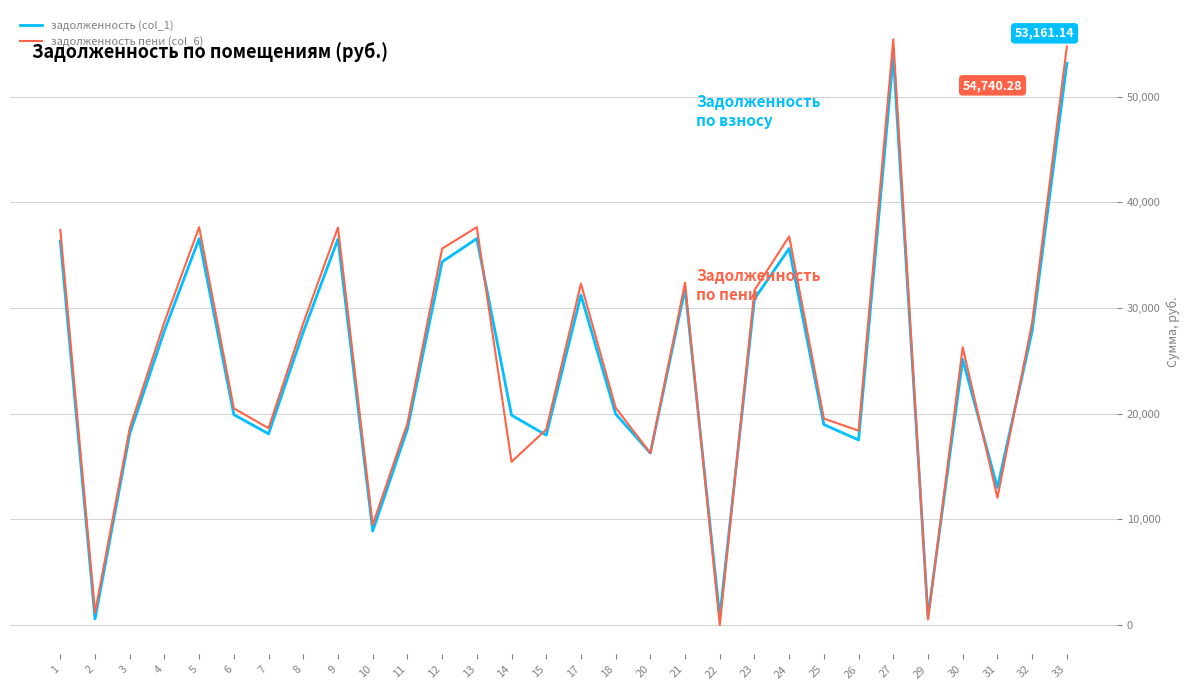

What is the total value across all series at 3?

36729.9